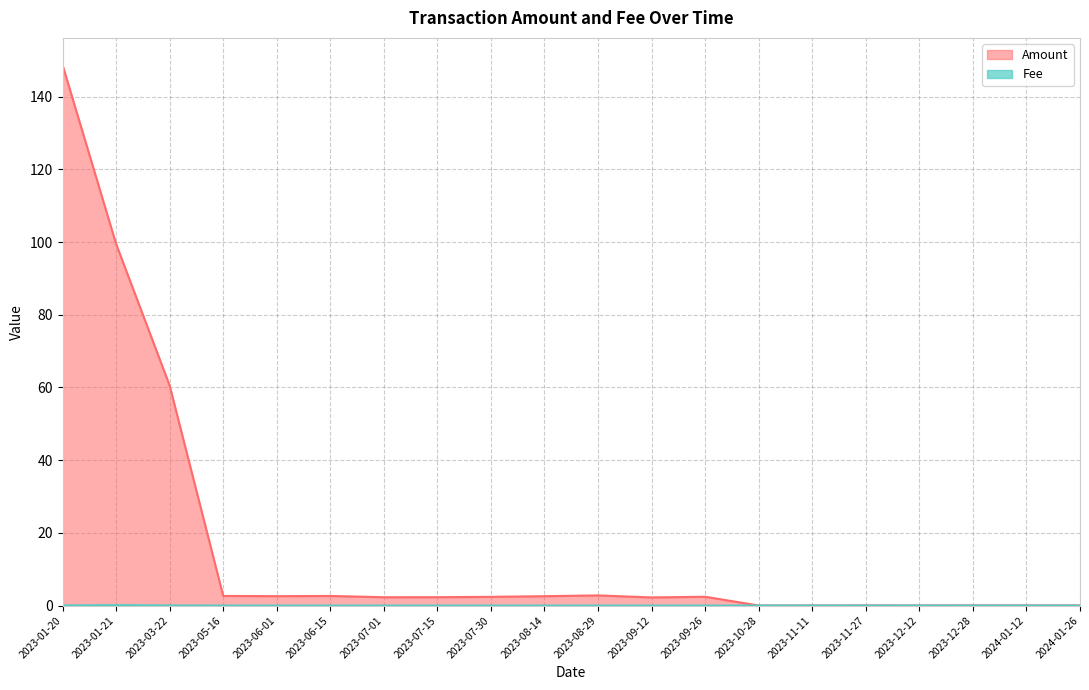

At how many categories does at least one series exceed 55?

3